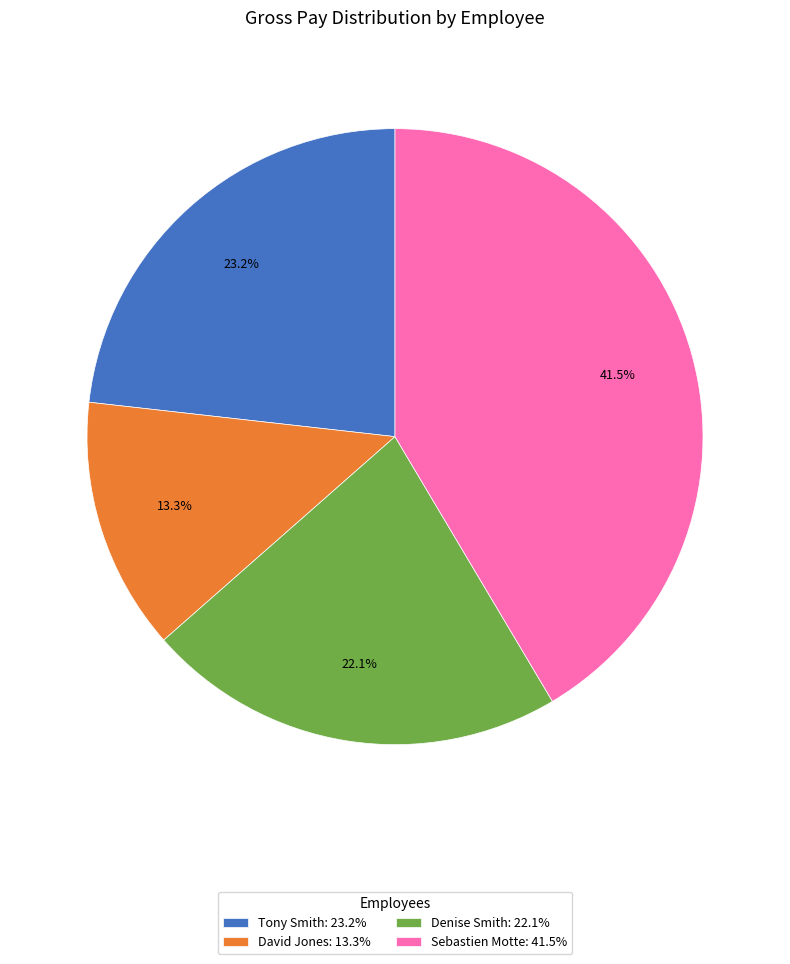

Count the number of slices in the pie.

4